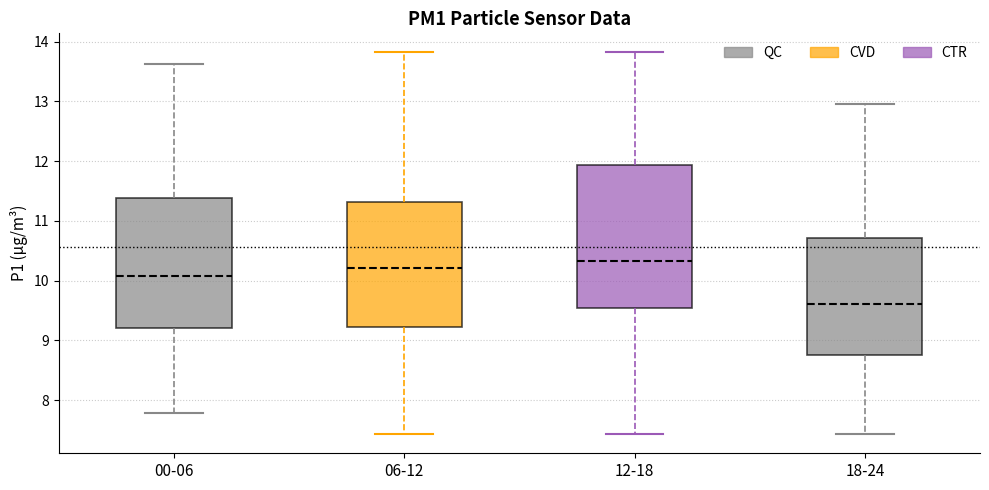

Which box has the highest median line?

12-18